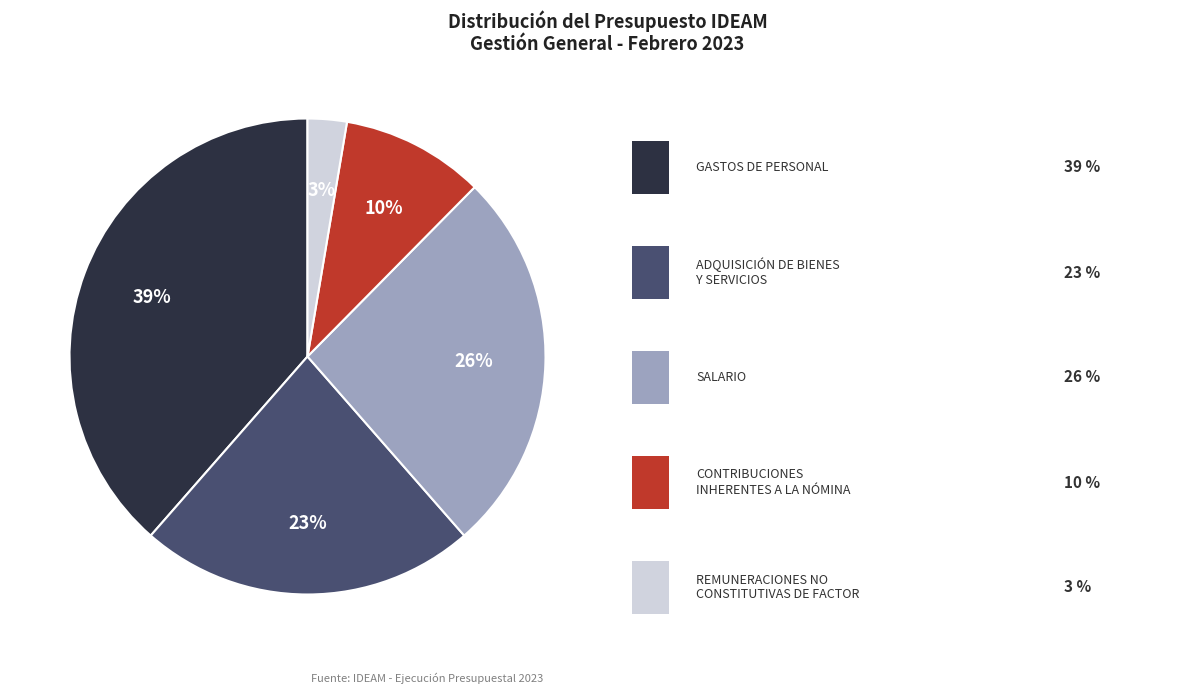

To the nearest percent, what is the average slice percentage?

20%